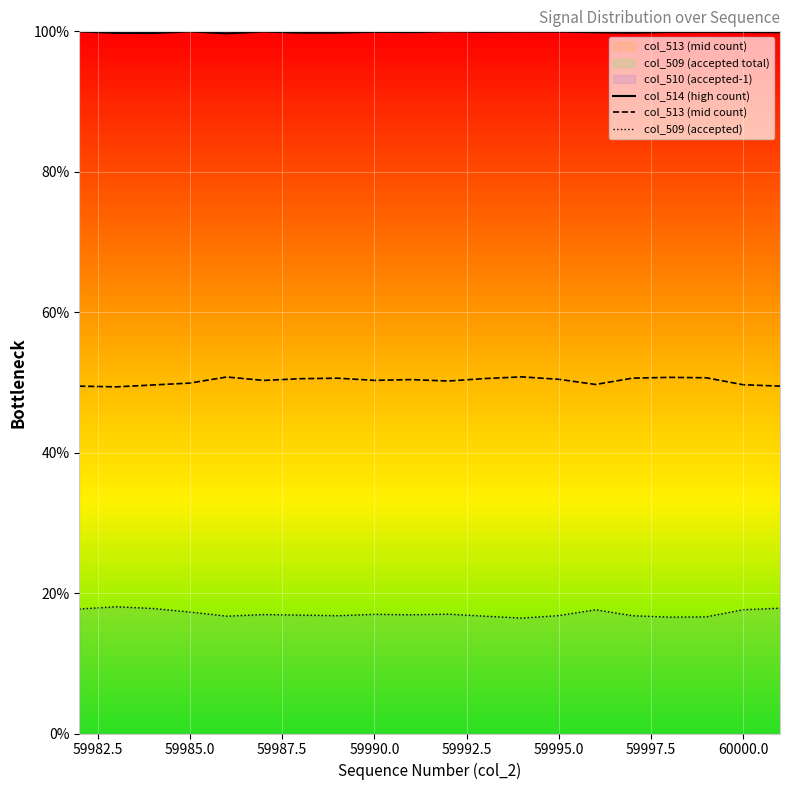

What is the difference between the maximum and minimum values in the col_509 (accepted) series?

1.6